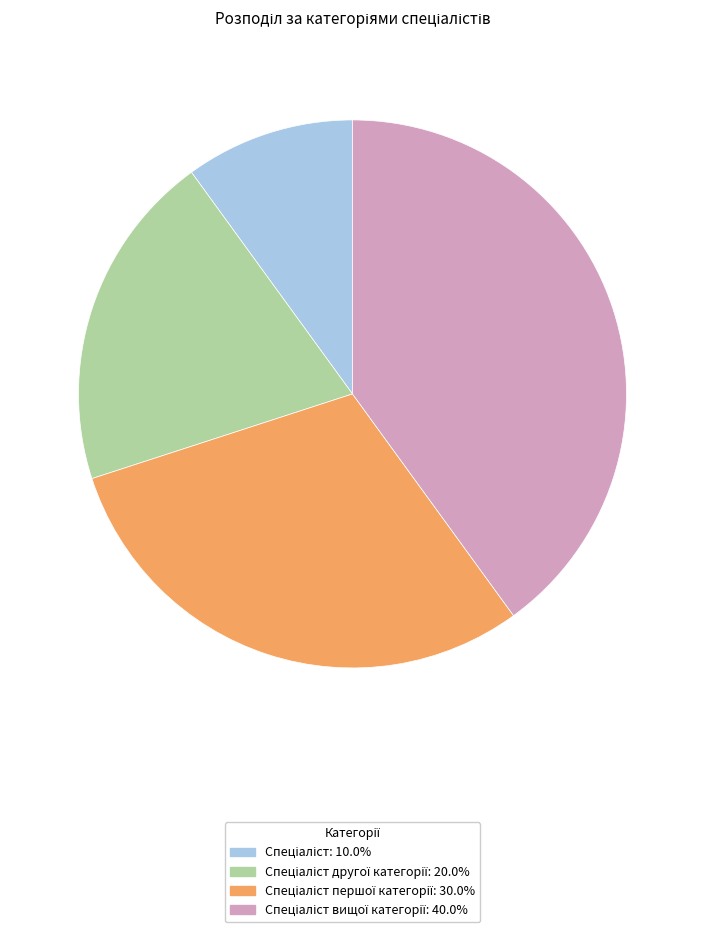

Is there a majority slice in this chart?

No